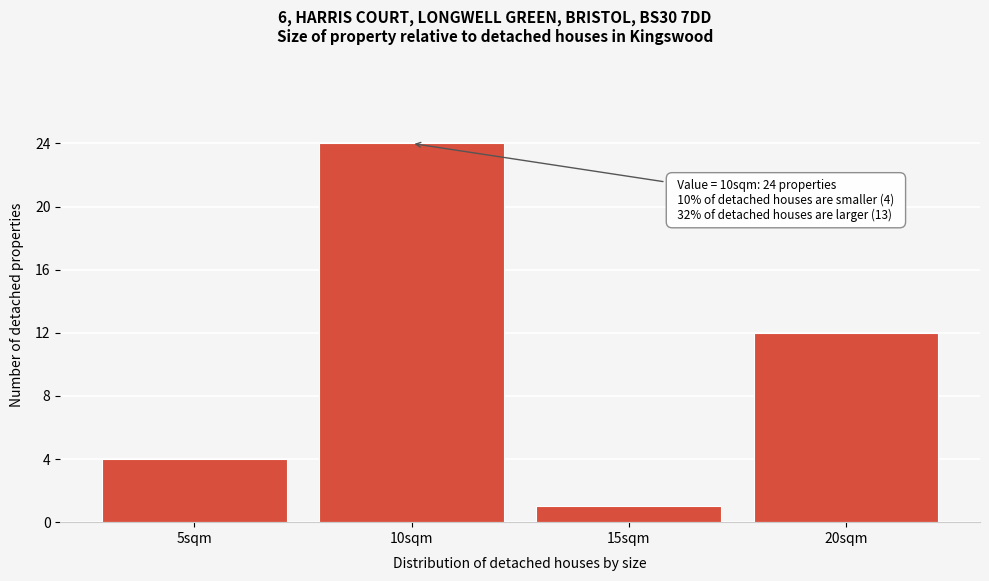

Which range on the x-axis has the tallest bar?

7.5 to 12.5